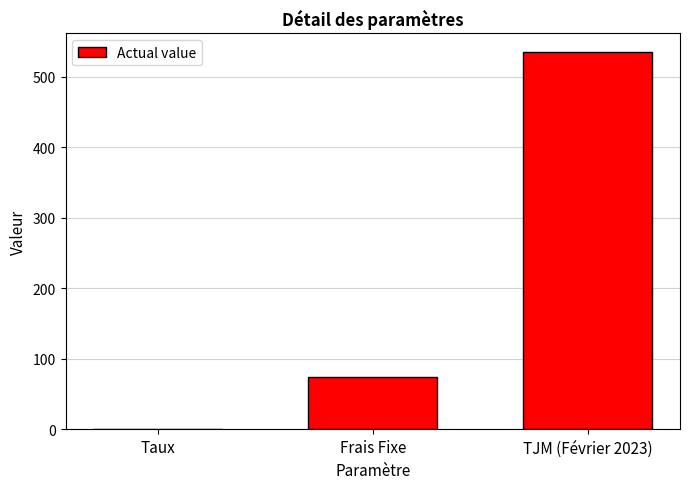

Reading left to right, extract all data points from this chart.

0.1	75.0	535.0